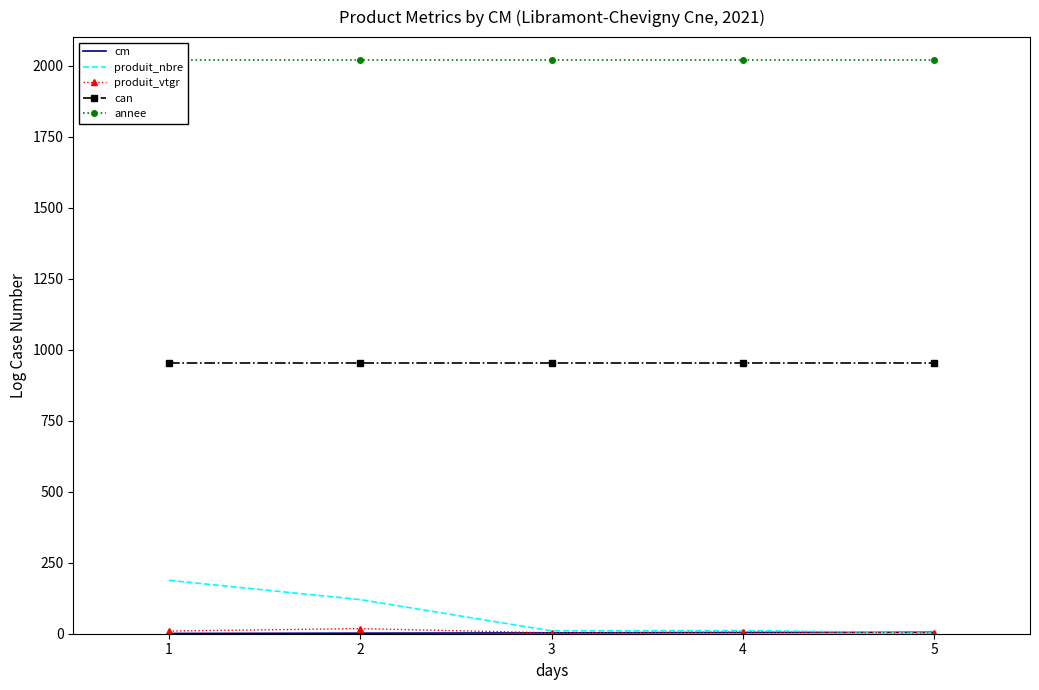

What is the greatest value displayed?

2021.0